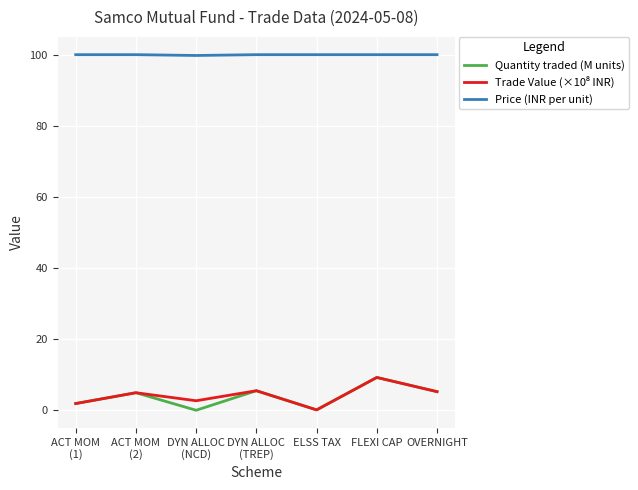

Is it true that Price (INR per unit) equals 100.0 at OVERNIGHT?

True